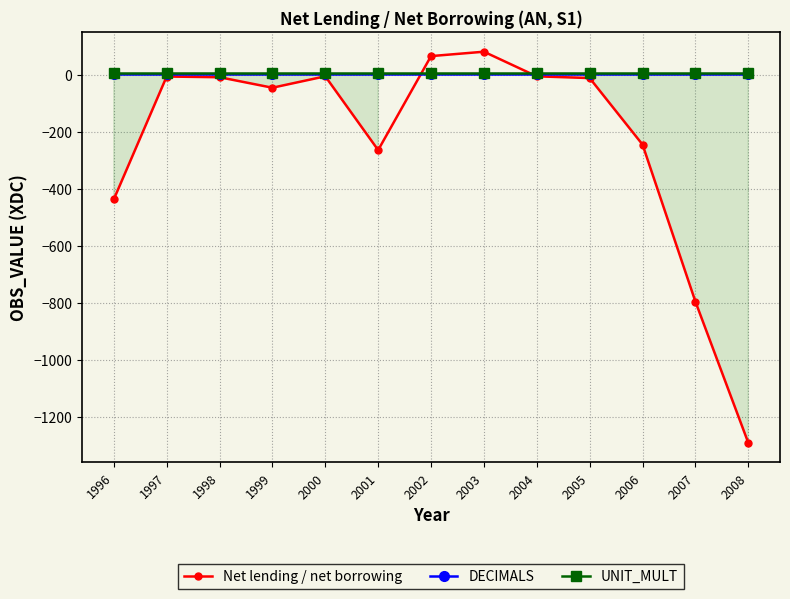

How many data points in Net lending / net borrowing are above -12?

6